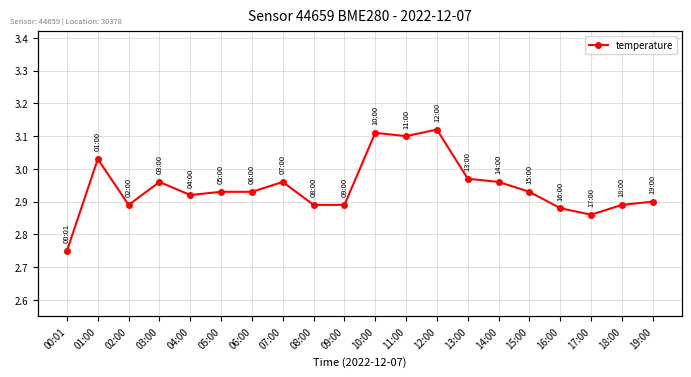

What is the average value?

2.9